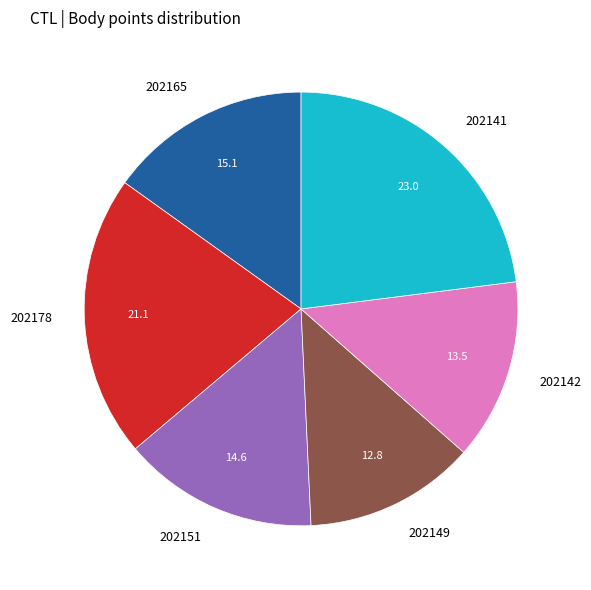

Does any single category account for the majority?

No